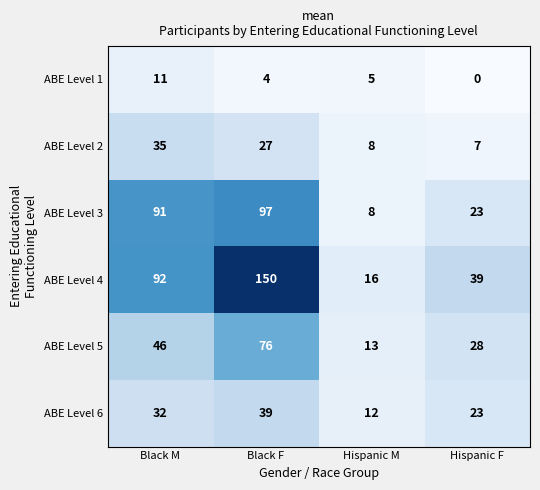

Count the number of data series in this chart.

6